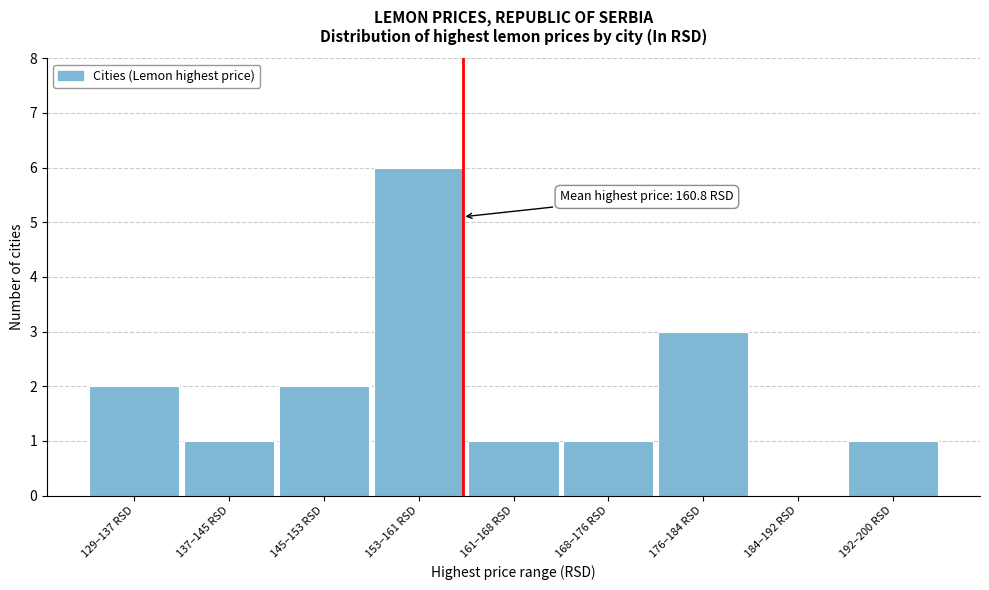

Reading right to left, what are all the values shown in this chart?

192–200 RSD=1	184–192 RSD=0	176–184 RSD=3	168–176 RSD=1	161–168 RSD=1	153–161 RSD=6	145–153 RSD=2	137–145 RSD=1	129–137 RSD=2